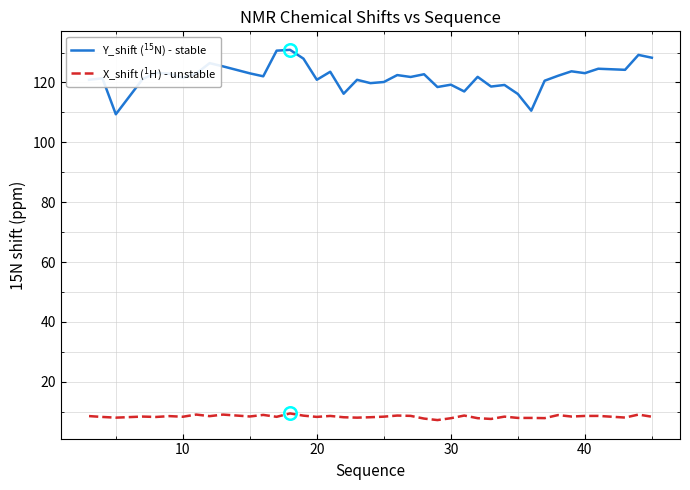

What is the maximum value shown in the chart?

130.9